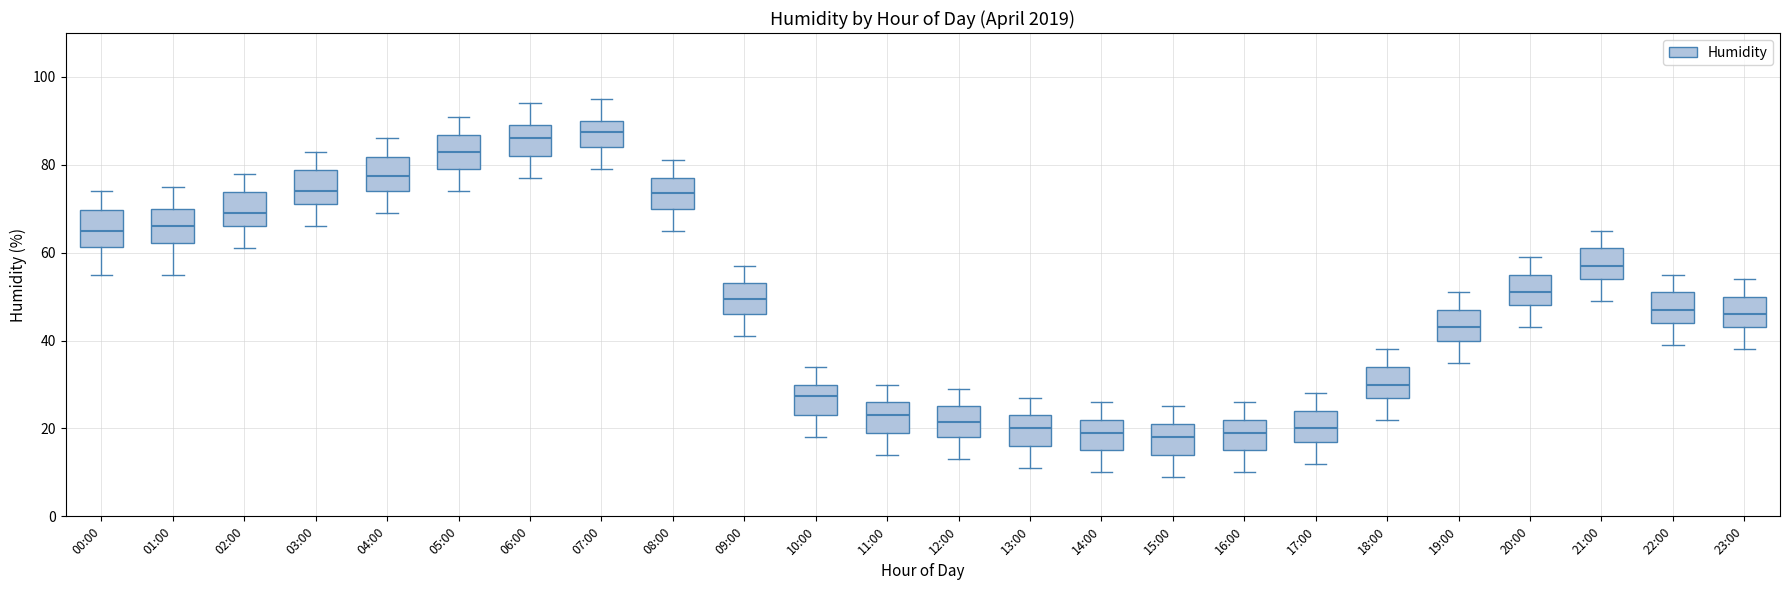

Reading left to right, read every box against the y-axis: the position of its median line, the range the box covers, and the ends of its whiskers. The values are not printed on the chart, so give them approximately, as read against the axis.

00:00: median 66, box 62 to 70, whiskers 56 to 74
01:00: median 66, box 62 to 70, whiskers 56 to 76
02:00: median 70, box 66 to 74, whiskers 62 to 78
03:00: median 74, box 72 to 78, whiskers 66 to 84
04:00: median 78, box 74 to 82, whiskers 70 to 86
05:00: median 84, box 80 to 86, whiskers 74 to 92
06:00: median 86, box 82 to 90, whiskers 78 to 94
07:00: median 88, box 84 to 90, whiskers 80 to 96
08:00: median 74, box 70 to 78, whiskers 66 to 82
09:00: median 50, box 46 to 54, whiskers 42 to 58
10:00: median 28, box 24 to 30, whiskers 18 to 34
11:00: median 24, box 20 to 26, whiskers 14 to 30
12:00: median 22, box 18 to 26, whiskers 14 to 30
13:00: median 20, box 16 to 24, whiskers 12 to 28
14:00: median 20, box 16 to 22, whiskers 10 to 26
15:00: median 18, box 14 to 22, whiskers 10 to 26
16:00: median 20, box 16 to 22, whiskers 10 to 26
17:00: median 20, box 18 to 24, whiskers 12 to 28
18:00: median 30, box 28 to 34, whiskers 22 to 38
19:00: median 44, box 40 to 48, whiskers 36 to 52
20:00: median 52, box 48 to 56, whiskers 44 to 60
21:00: median 58, box 54 to 62, whiskers 50 to 66
22:00: median 48, box 44 to 52, whiskers 40 to 56
23:00: median 46, box 44 to 50, whiskers 38 to 54